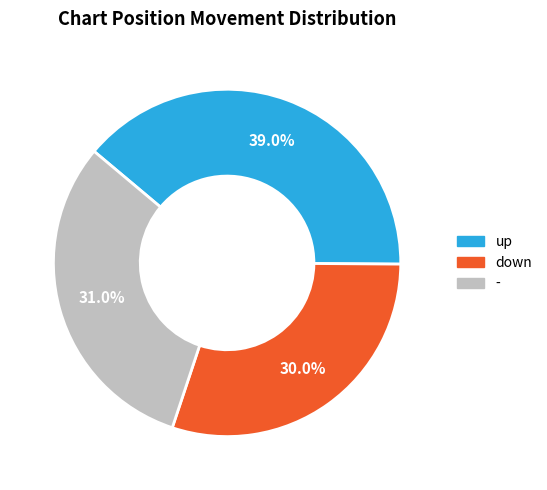

Is it true that down is 36% of the pie?

False